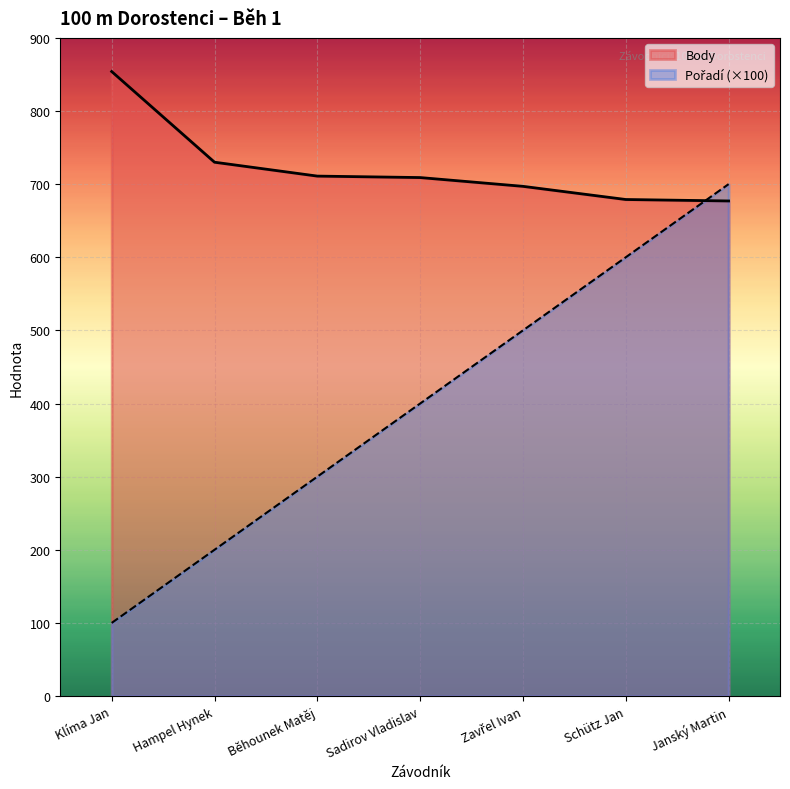

What is the label of the 7th point from the right?

Klíma Jan